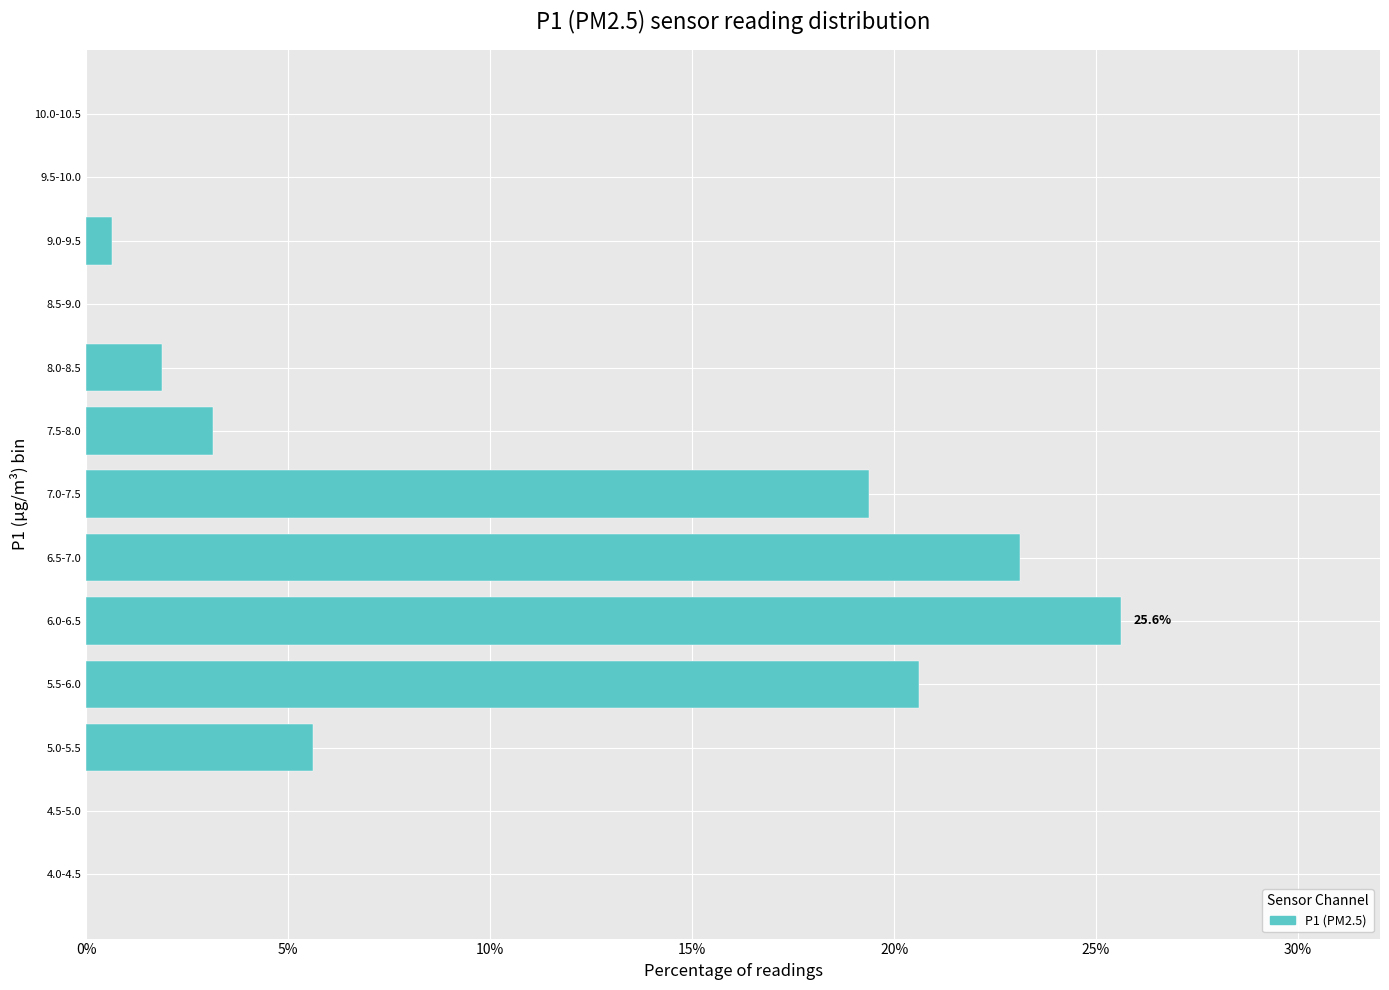

Reading bottom to top, what are all the values shown in this chart?

4.0-4.5=0.0	4.5-5.0=0.0	5.0-5.5=5.6	5.5-6.0=20.6	6.0-6.5=25.6	6.5-7.0=23.1	7.0-7.5=19.4	7.5-8.0=3.1	8.0-8.5=1.9	8.5-9.0=0.0	9.0-9.5=0.6	9.5-10.0=0.0	10.0-10.5=0.0